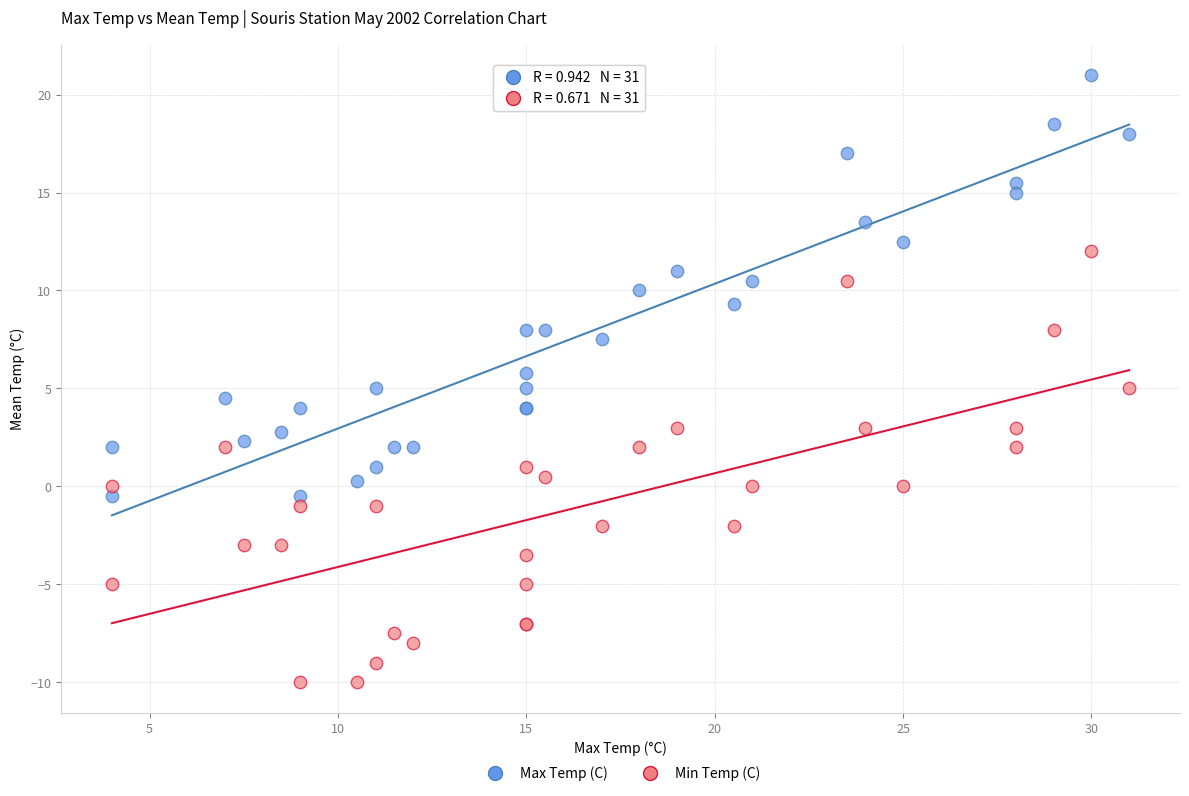

Which series has the largest Y range (max minus min)?

Min Temp (C)